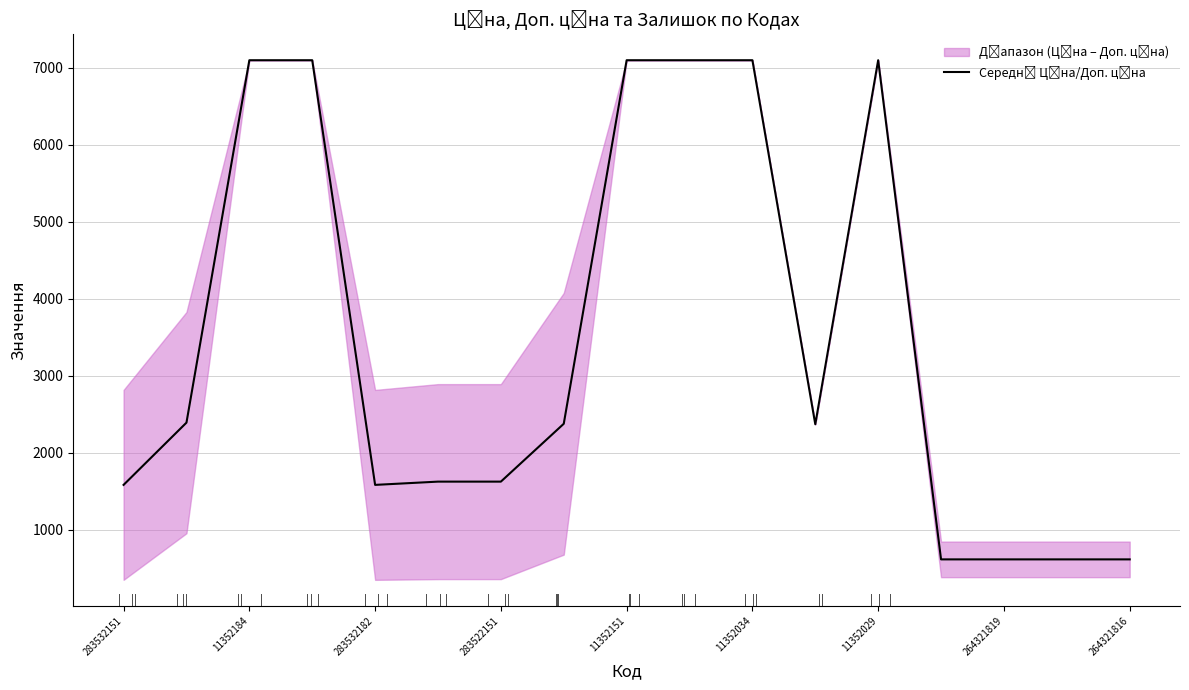

What is the difference between the second highest and second lowest values?

6480.8